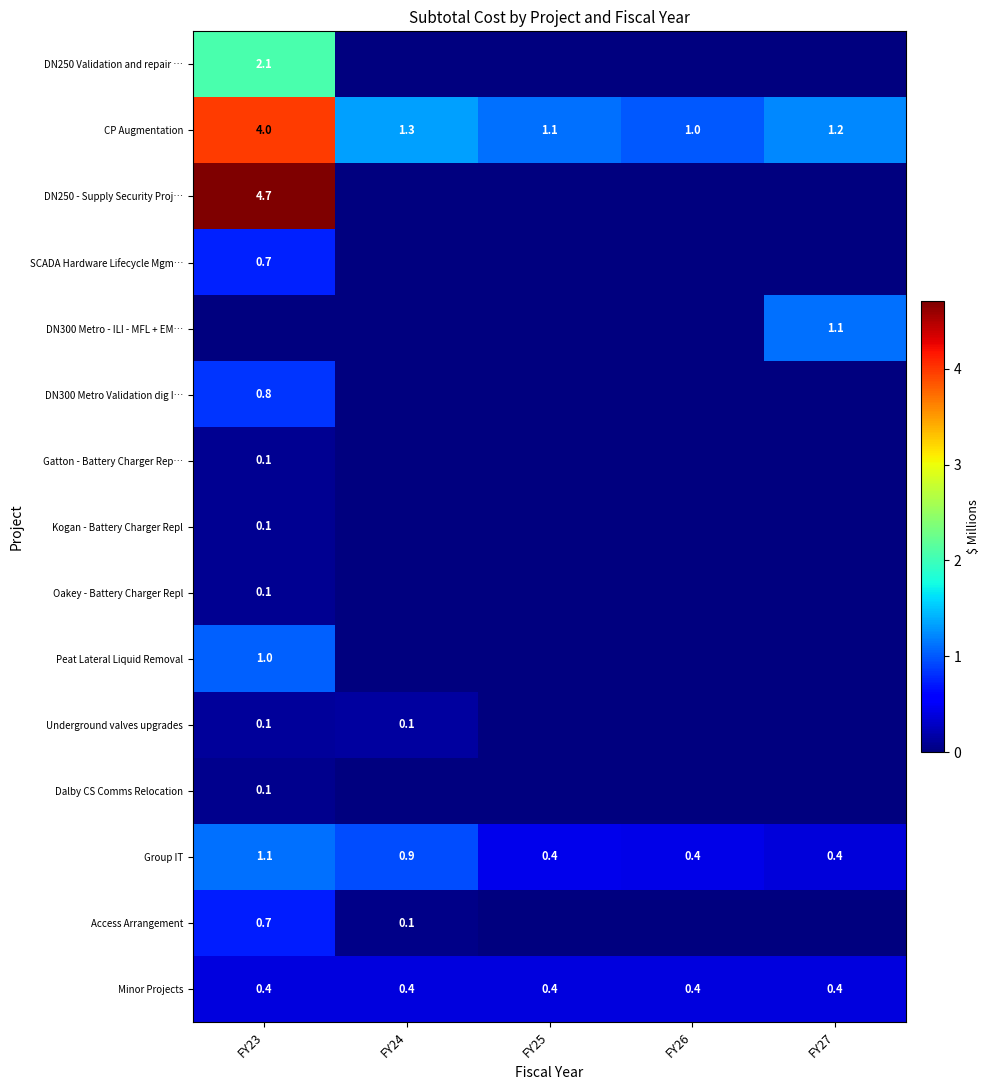

What is the sum of all CP Augmentation values?

8.6